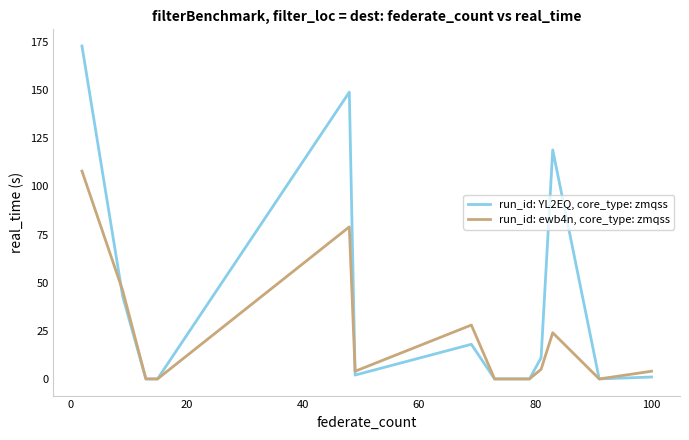

List the series in order of their peak value, lowest first.

run_id: ewb4n, core_type: zmqss, run_id: YL2EQ, core_type: zmqss